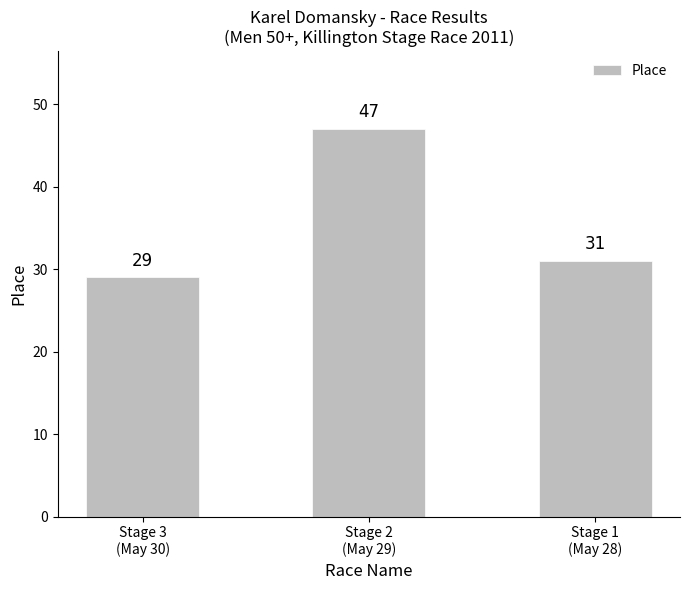

Count the values in the range 29 to 47.

3